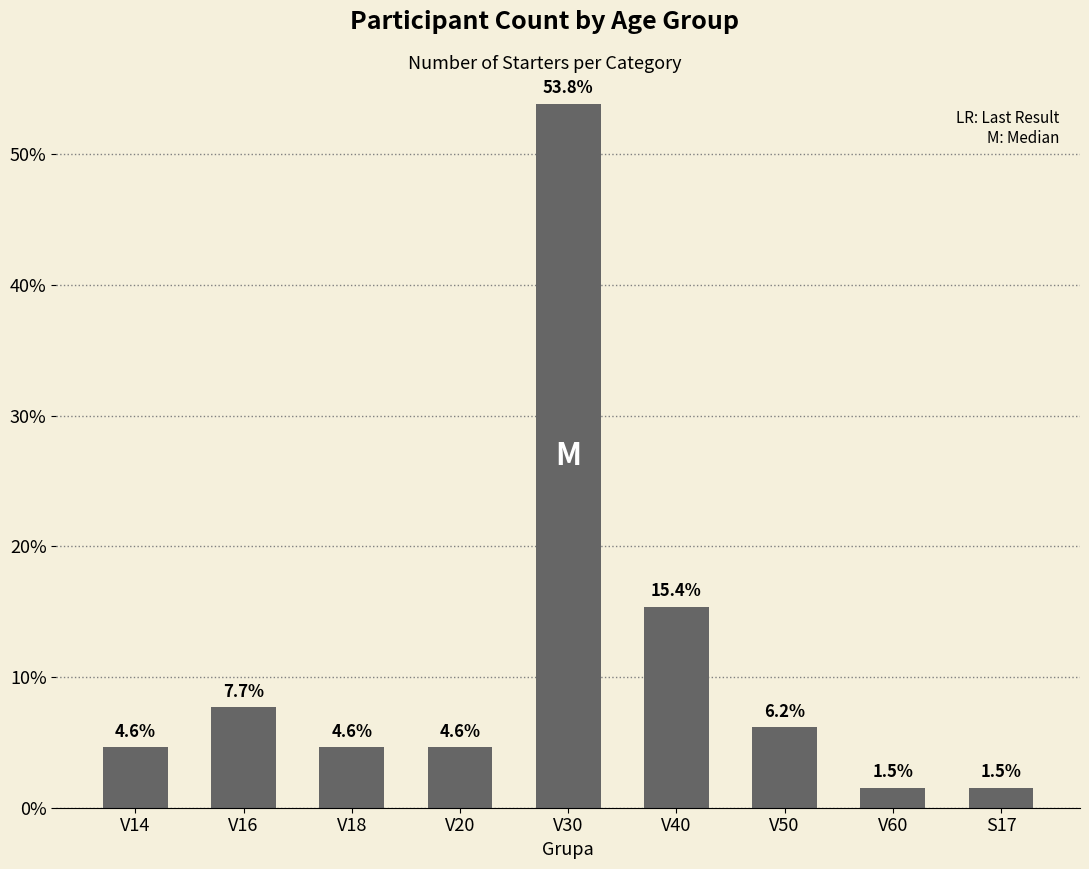

What is the smallest value displayed?

1.5